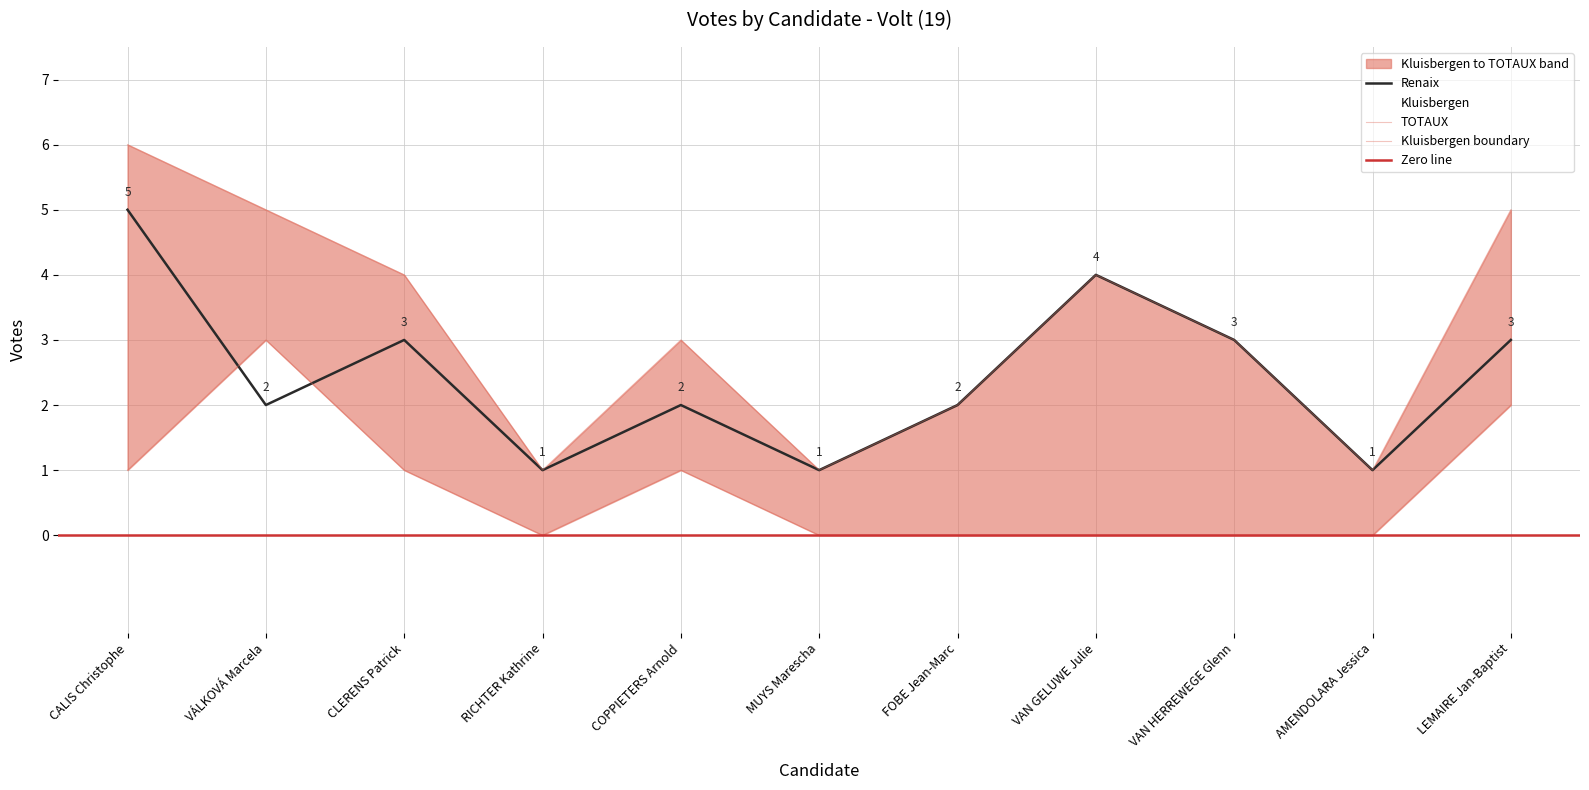

How many categories are shown in the chart?

11